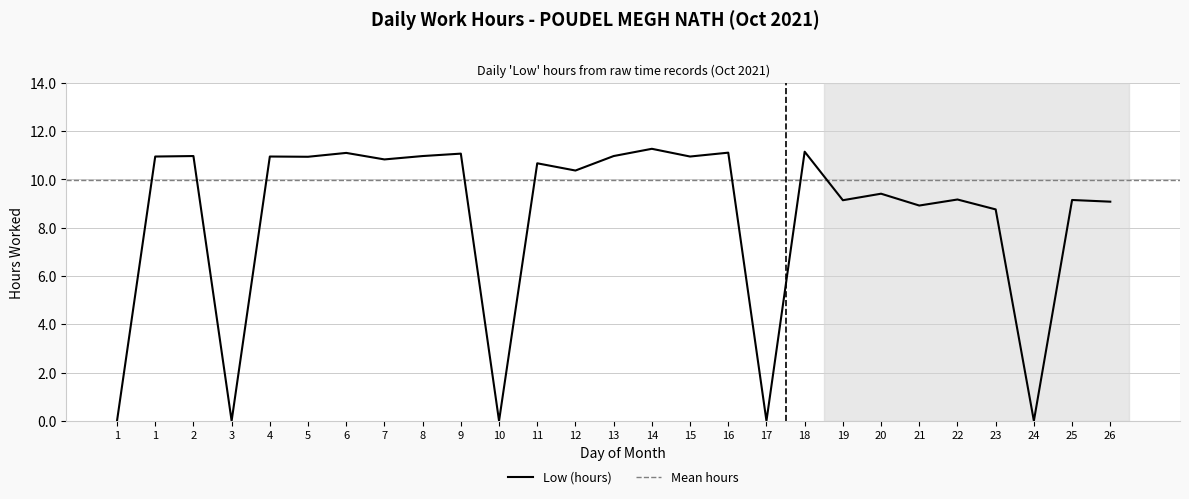

How many values are above zero?

22